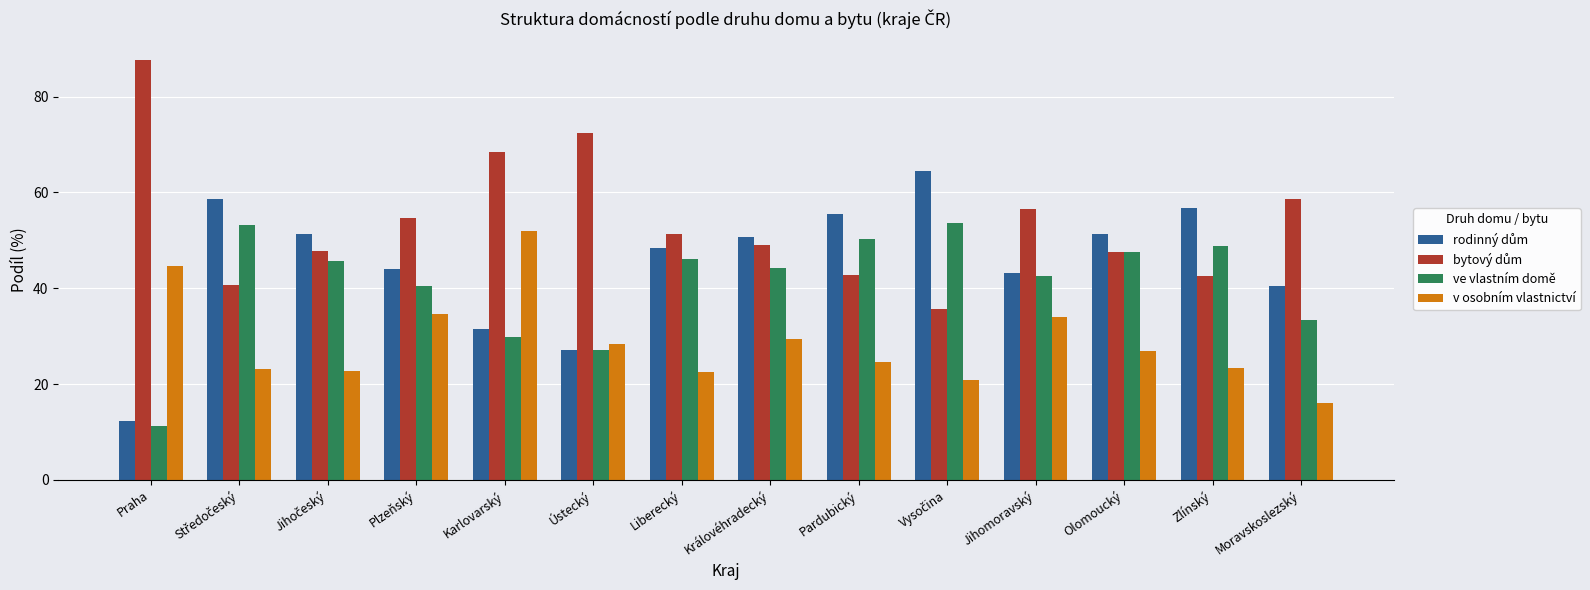

Is the value of ve vlastním domě at Plzeňský greater than the value of v osobním vlastnictví at Karlovarský?

No